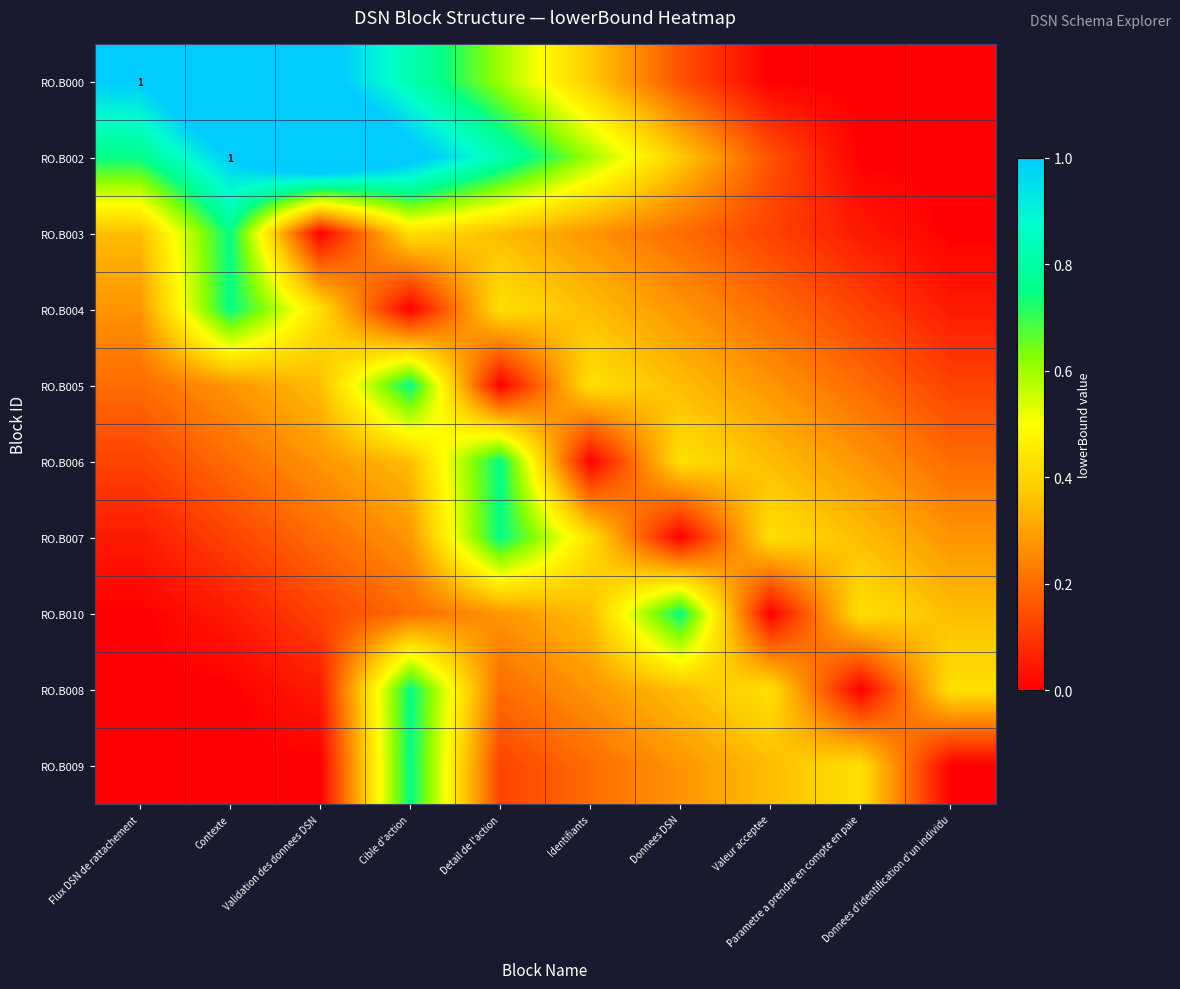

What is the sum of the RO.B008 values at Detail de l'action and Donnees DSN?

0.6